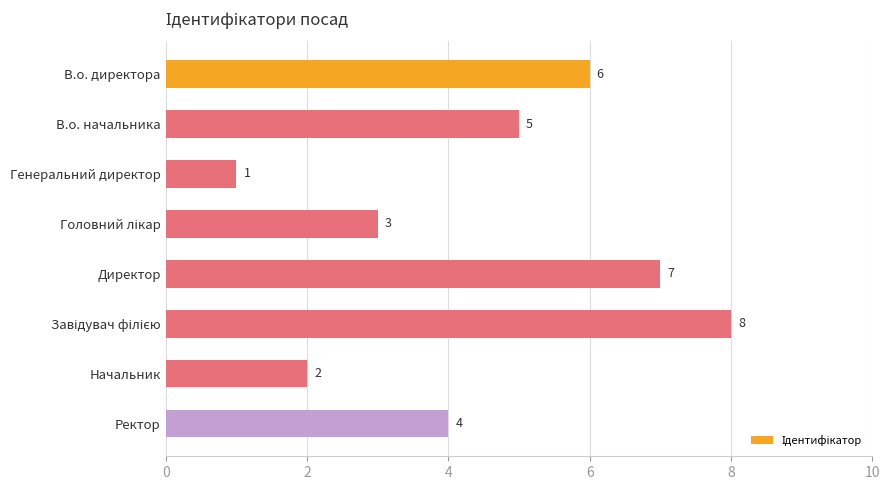

Reading bottom to top, list all the values displayed in this chart.

4	2	8	7	3	1	5	6